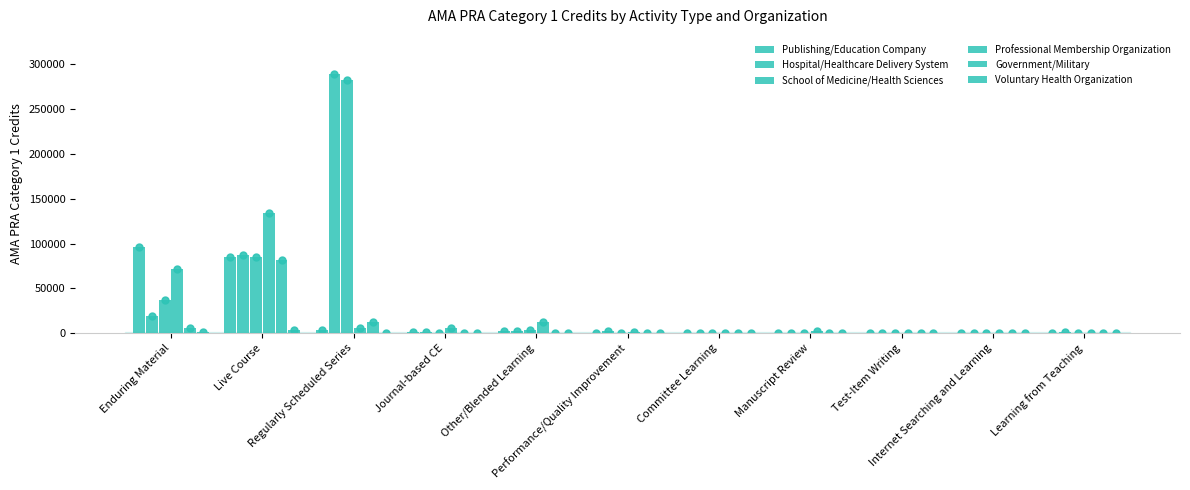

Which series changed the most between Performance/Quality Improvement and Learning from Teaching?

Hospital/Healthcare Delivery System